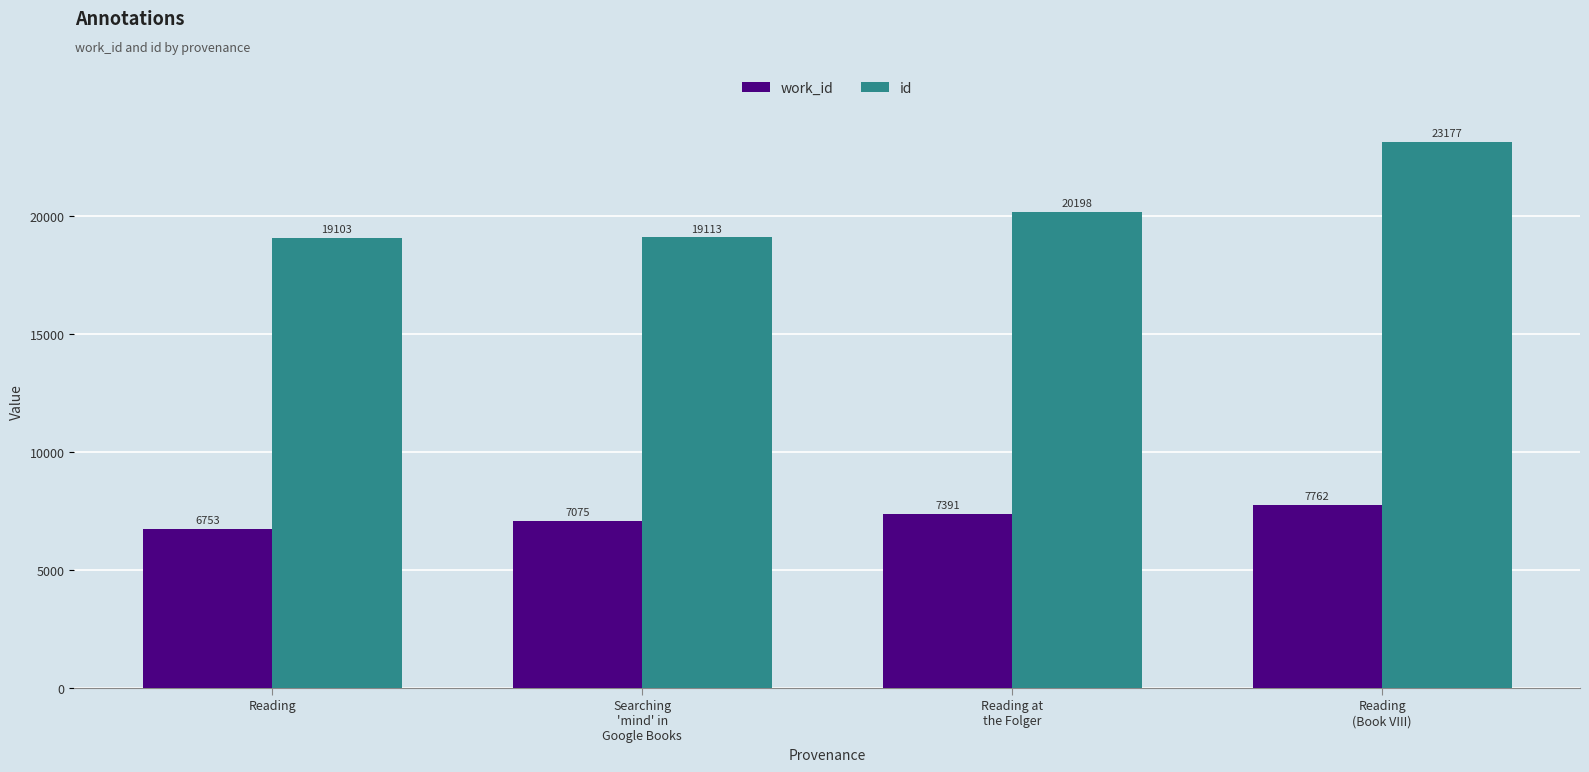

Are the bars grouped side by side (vs. stacked)?

Yes